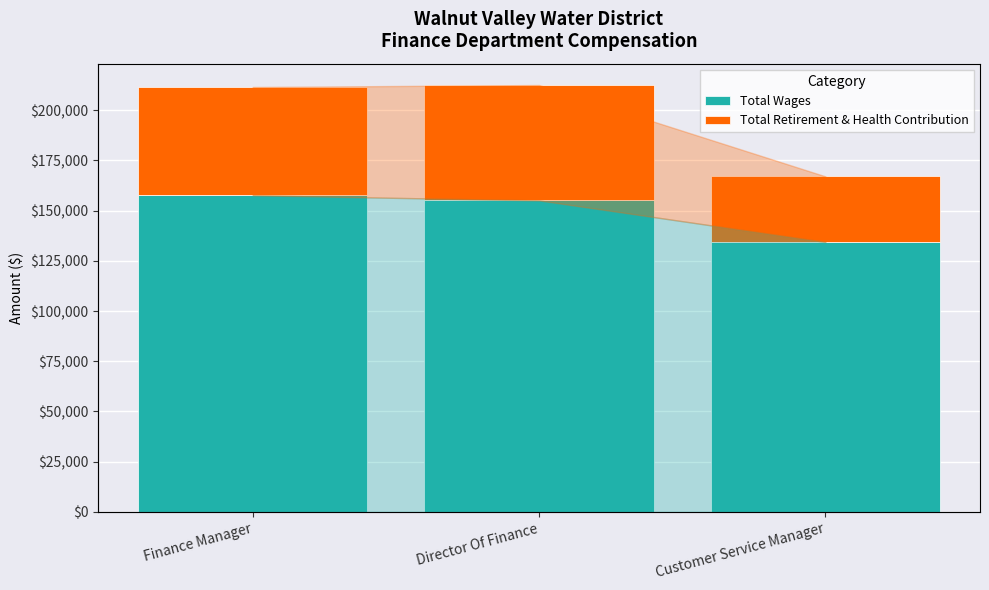

At Finance Manager, list the series in order from smallest to largest.

Total Retirement & Health Contribution, Total Wages